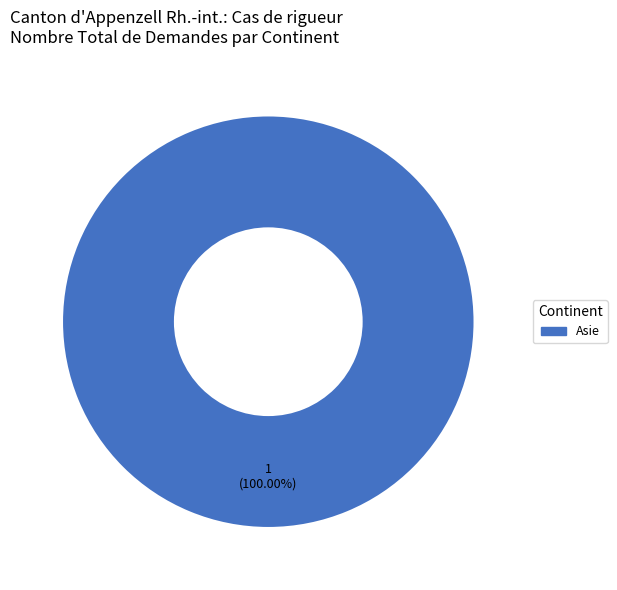

Rank the categories by value from lowest to highest.

Asie